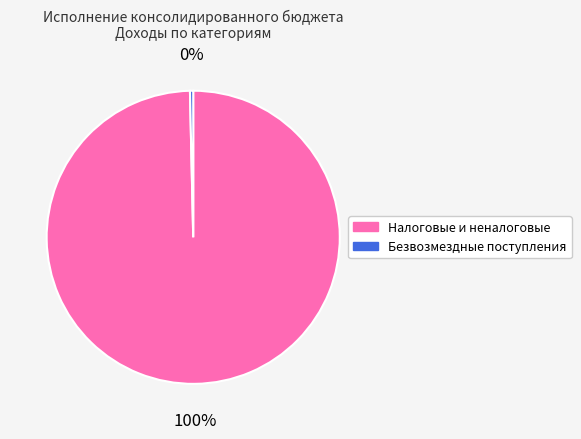

How many segments does this pie chart have?

2